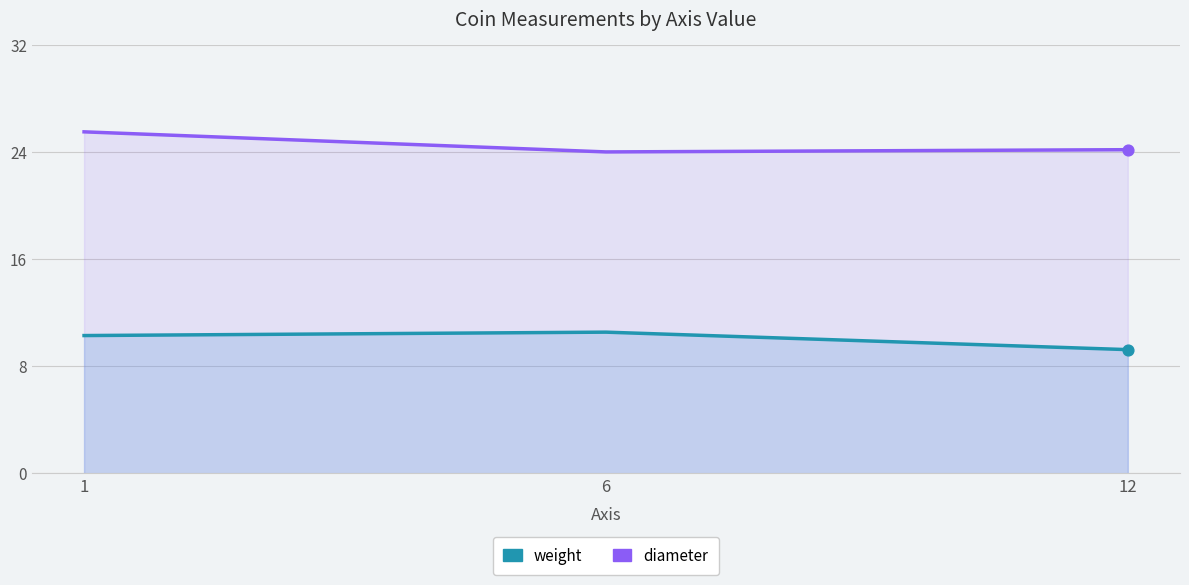

What are all the series names shown in the legend?

weight, diameter